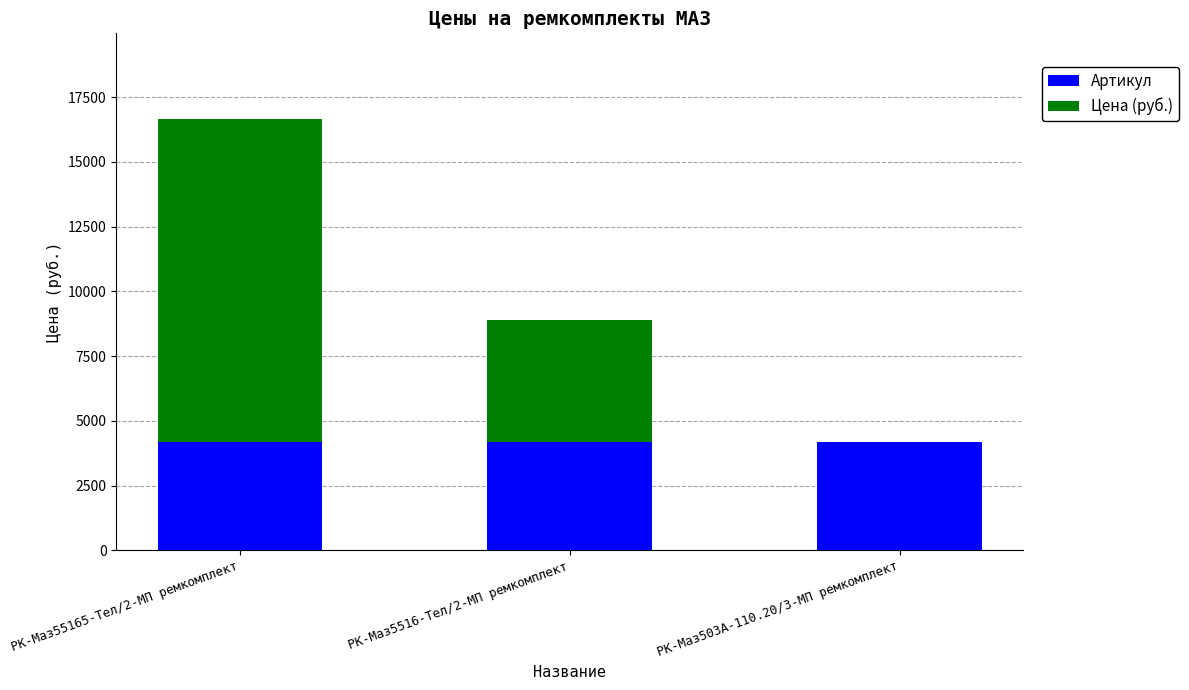

The value of Артикул at РК-Маз503А-110.20/3-МП ремкомплект is 6597.0. True or false?

False